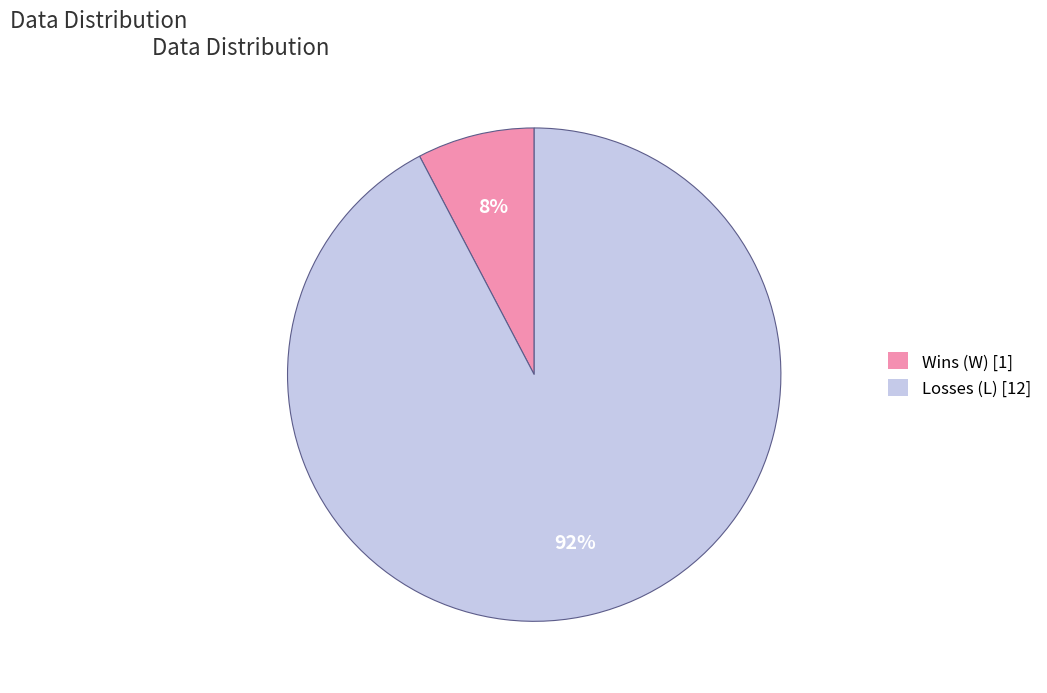

The Losses (L) slice represents 81% of the pie. True or false?

False